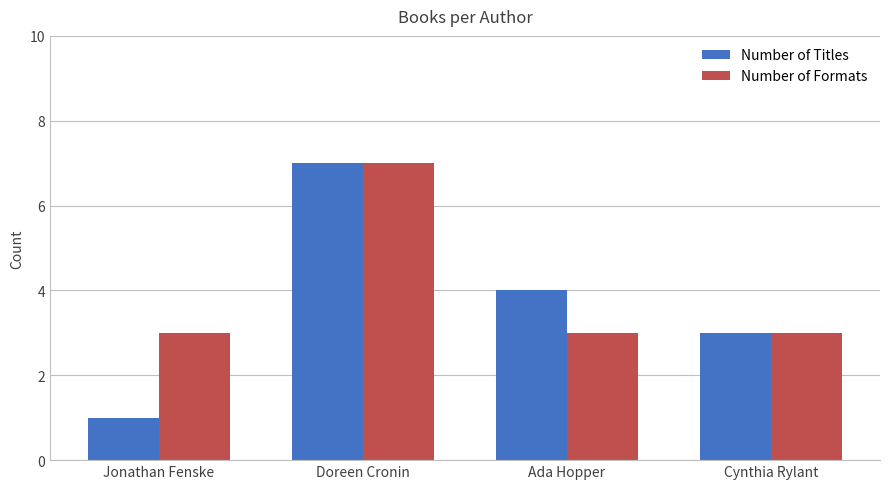

How many values in the Number of Titles series are below 4?

2